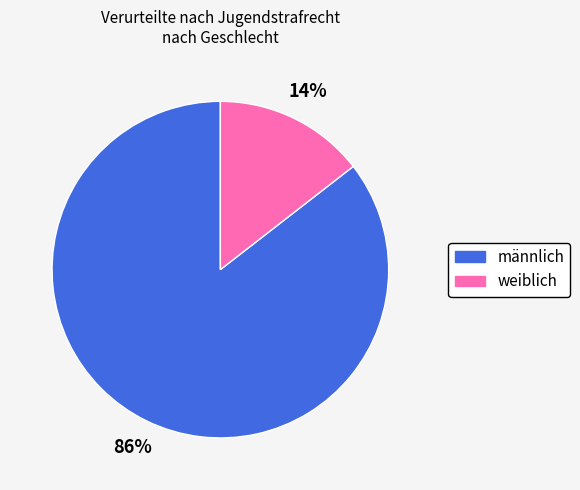

Between männlich and weiblich, which is larger?

männlich